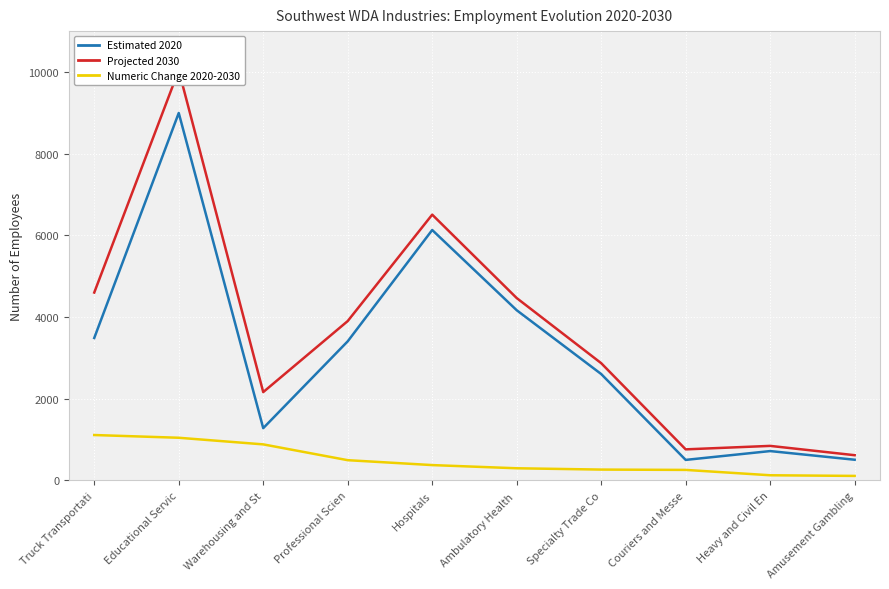

Rank the series by their maximum value, from lowest to highest.

Numeric Change 2020-2030, Estimated 2020, Projected 2030